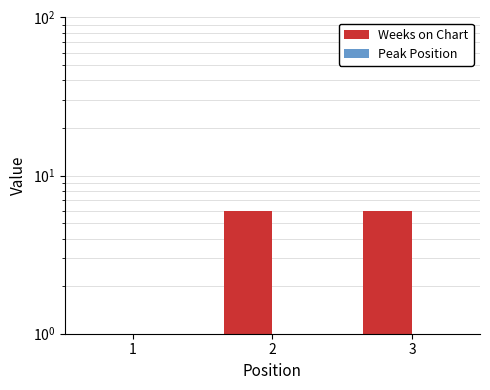

Rank the categories by Weeks on Chart value from lowest to highest.

1, 2, 3